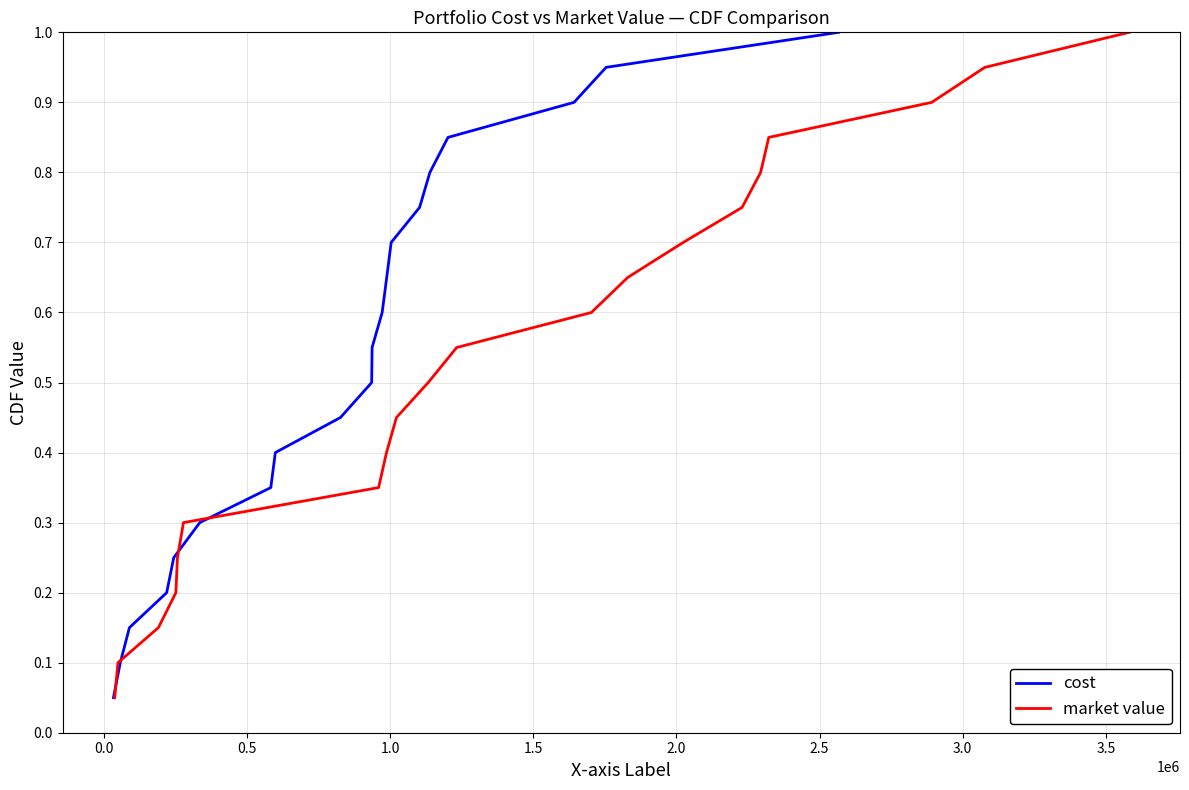

What are all the series names shown in the legend?

cost, market value